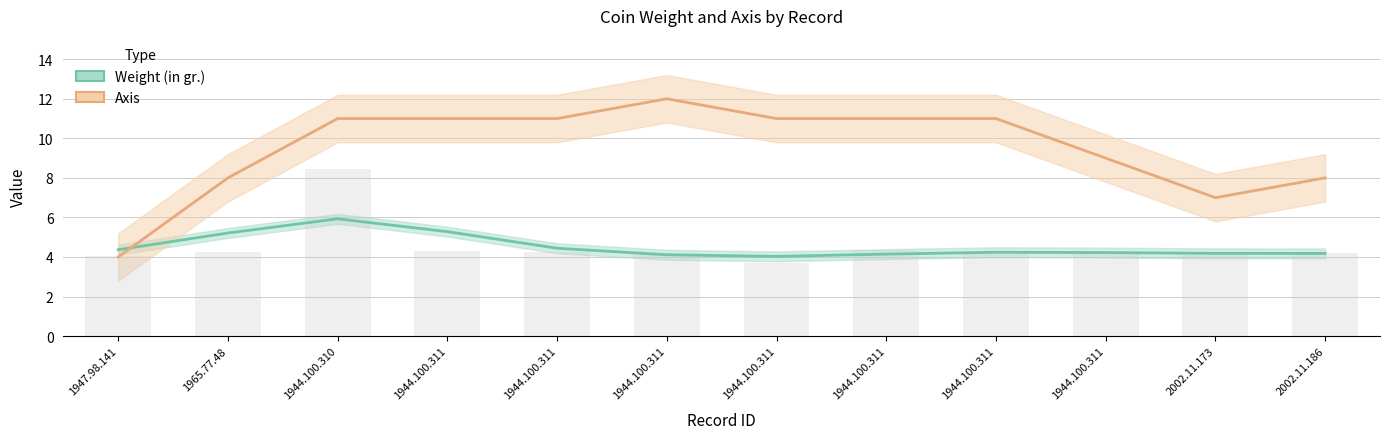

What value does the Weight (in gr.) series have at 2002.11.173?

4.2